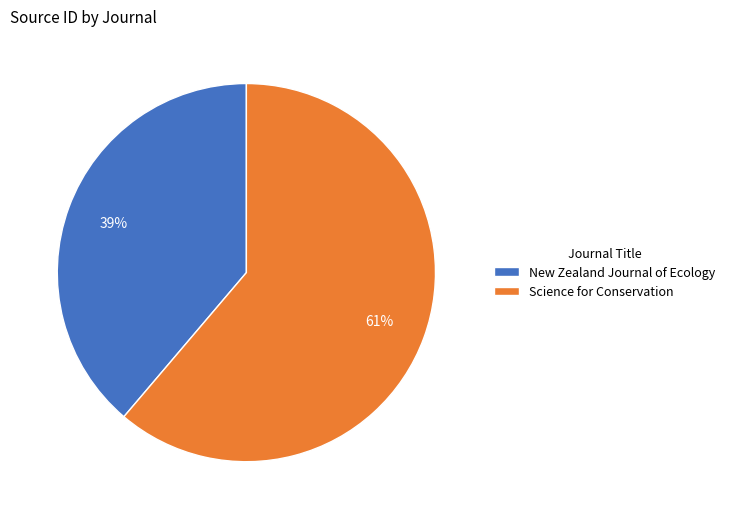

What is the largest slice in the pie chart?

Science for Conservation